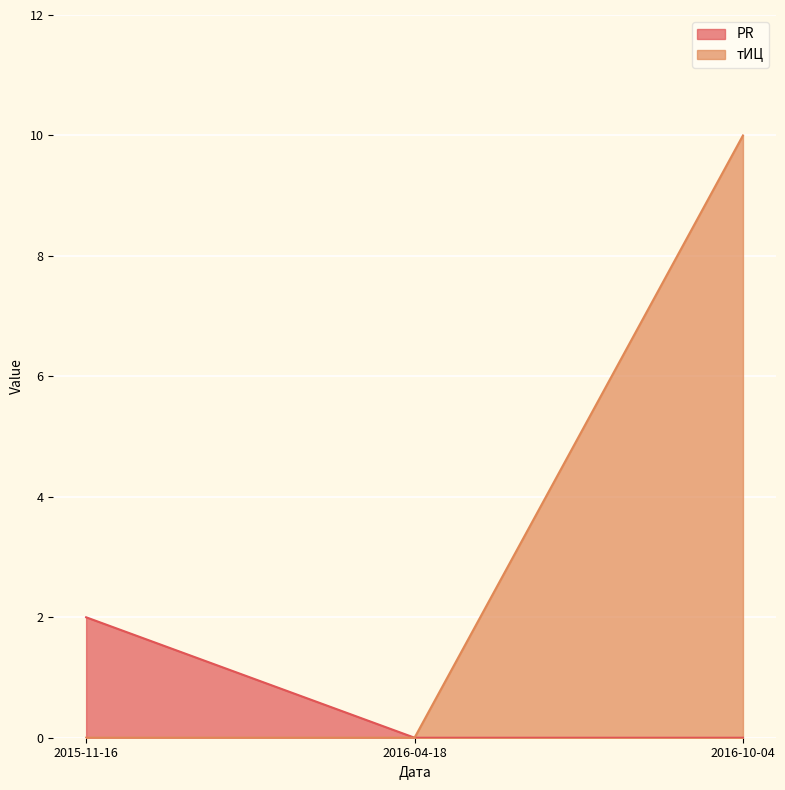

How many distinct data groups are displayed?

2